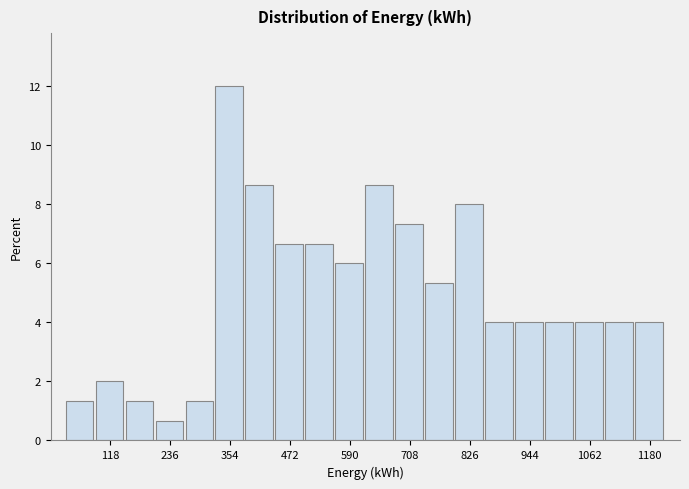

Read against the x-axis, roughly where is the centre of the tallest bar?

360